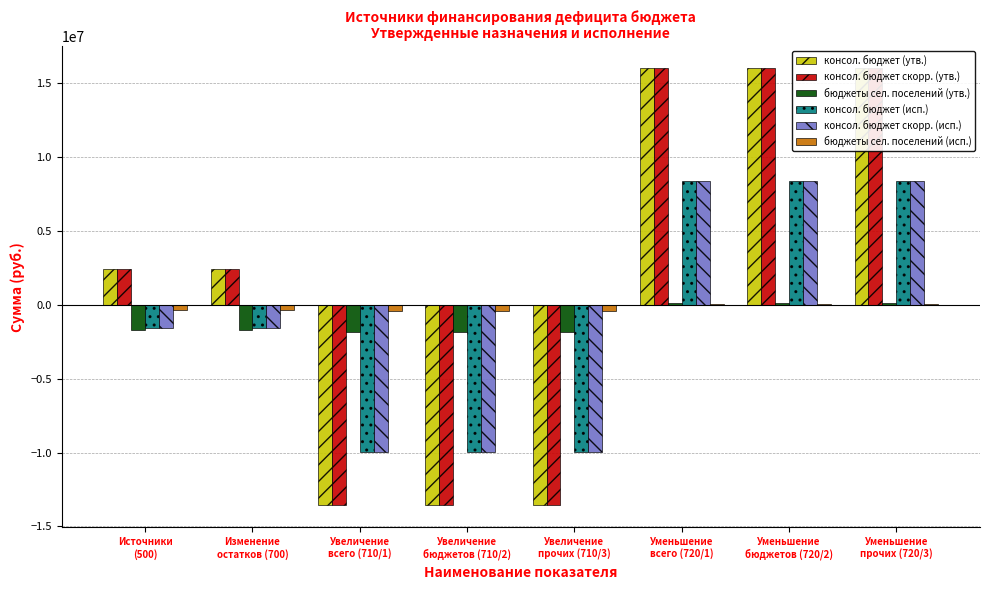

Rank the categories by консол. бюджет скорр. (исп.) value from highest to lowest.

Уменьшение
всего (720/1), Уменьшение
бюджетов (720/2), Уменьшение
прочих (720/3), Источники
(500), Изменение
остатков (700), Увеличение
всего (710/1), Увеличение
бюджетов (710/2), Увеличение
прочих (710/3)